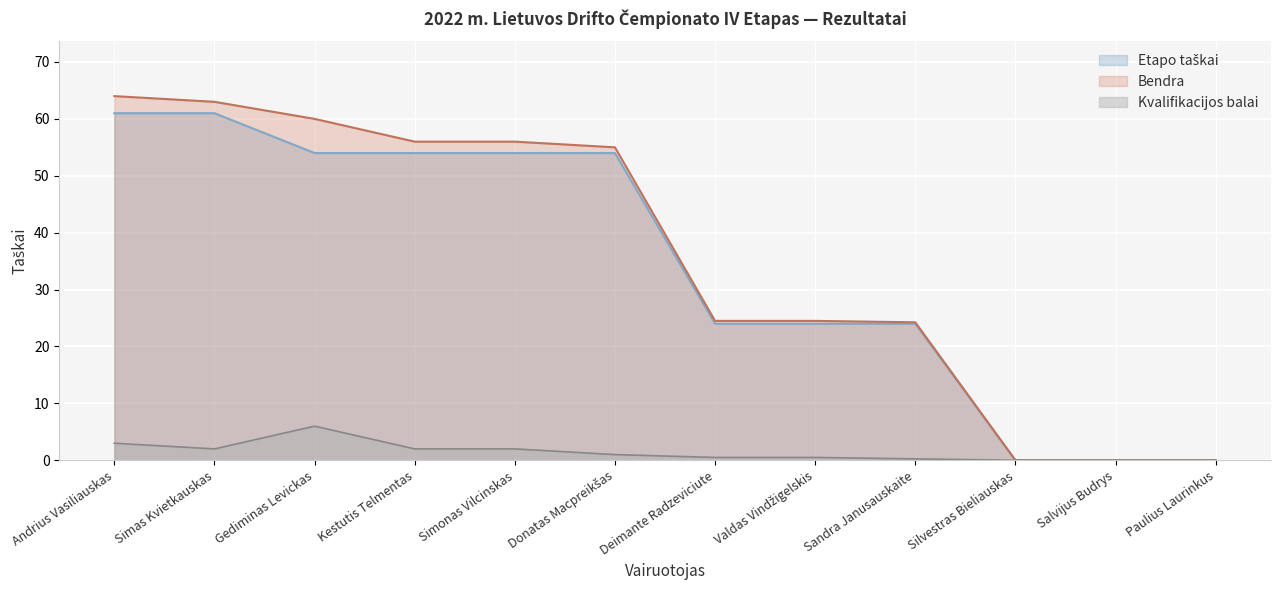

Which category has the lowest value across all series?

Silvestras Bieliauskas